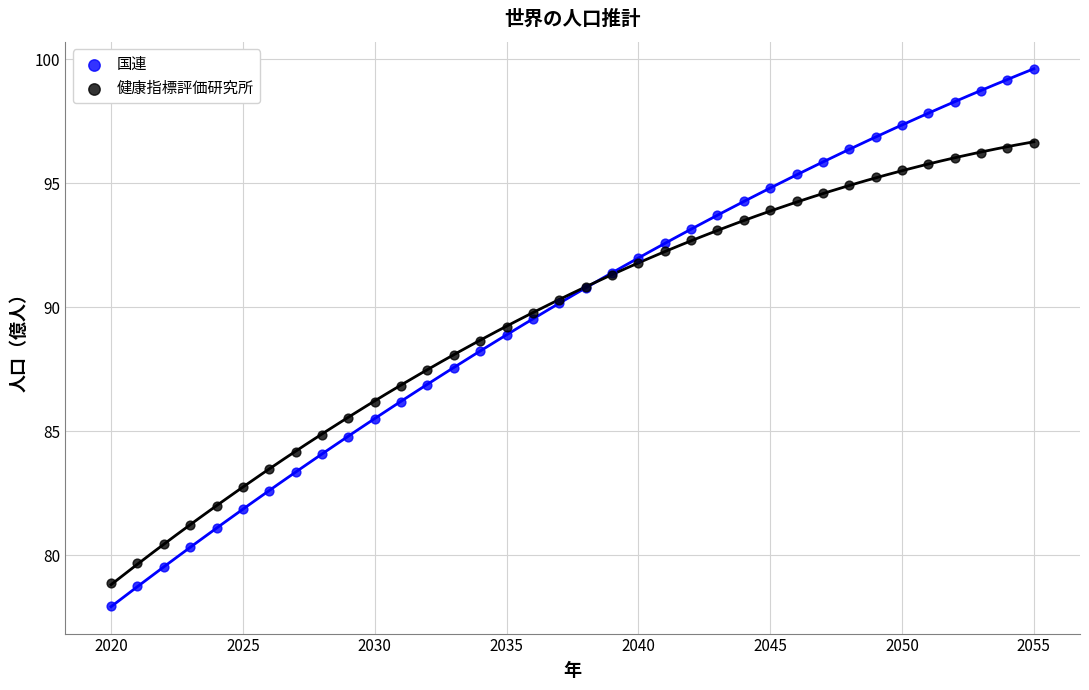

What is the X range (max minus min) for the scatter plot?

35.0